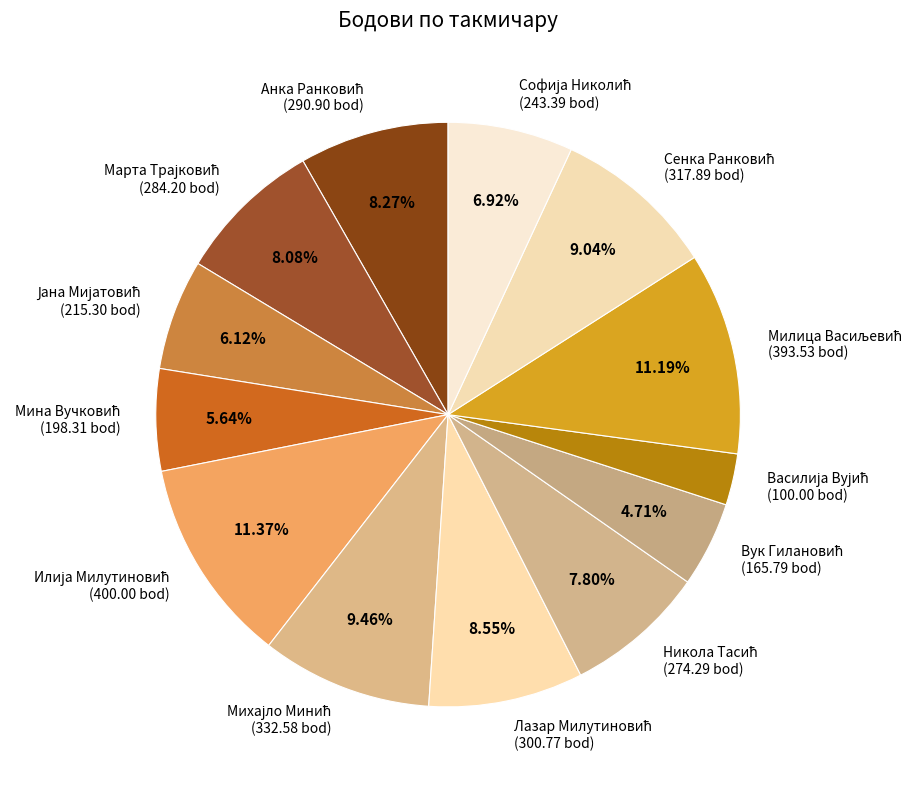

Does any single category account for the majority?

No